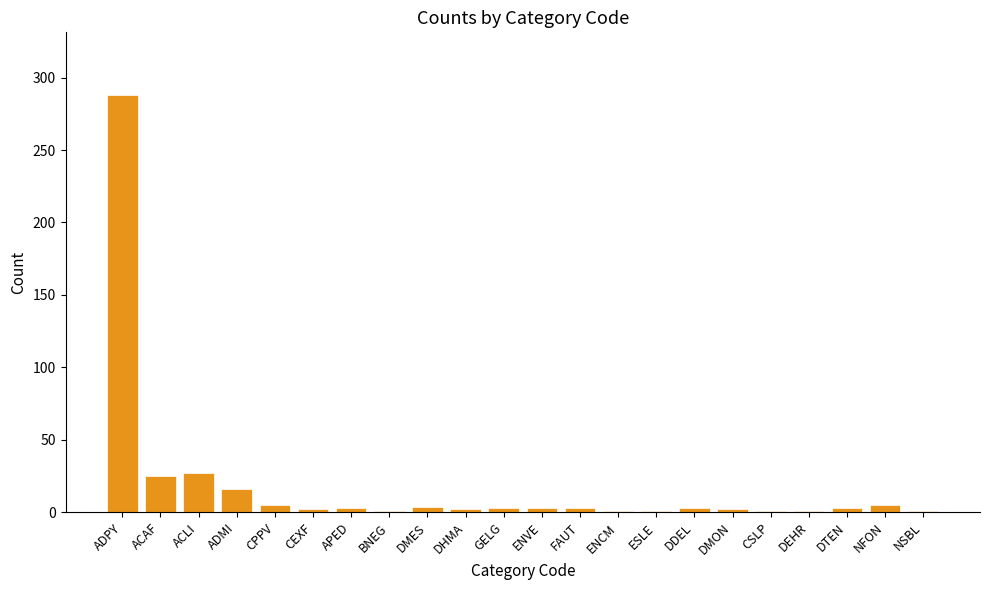

What is the label of the 21st bar from the right?

ACAF